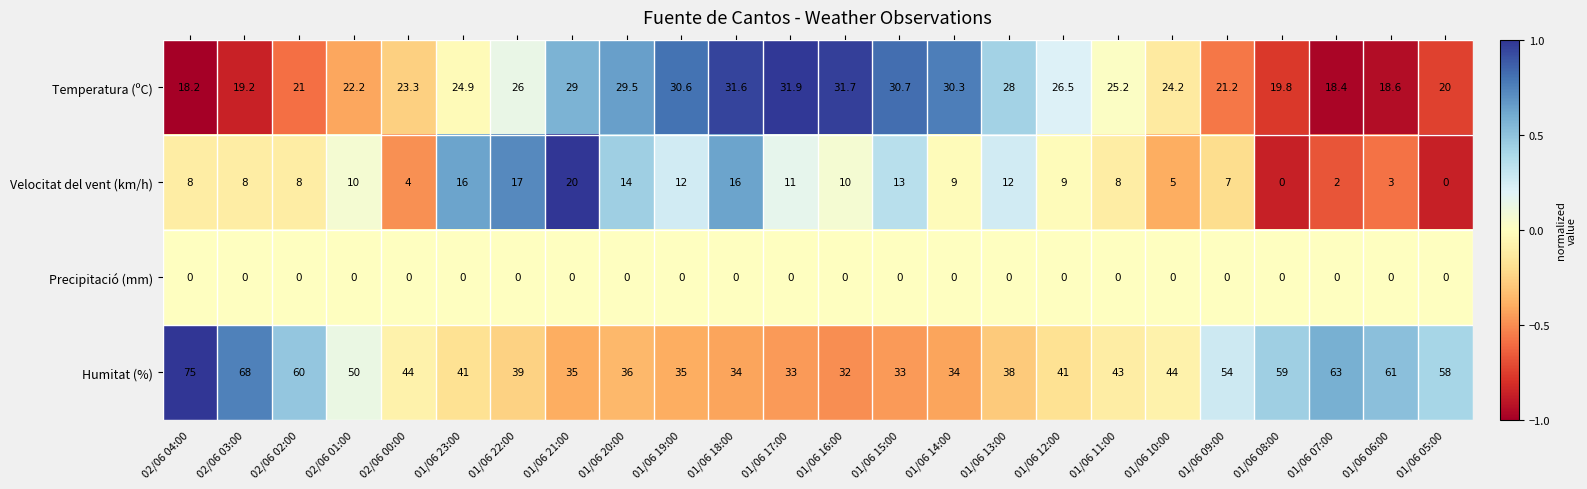

Between 02/06 04:00 and 01/06 14:00, which series saw the biggest shift?

Humitat (%)